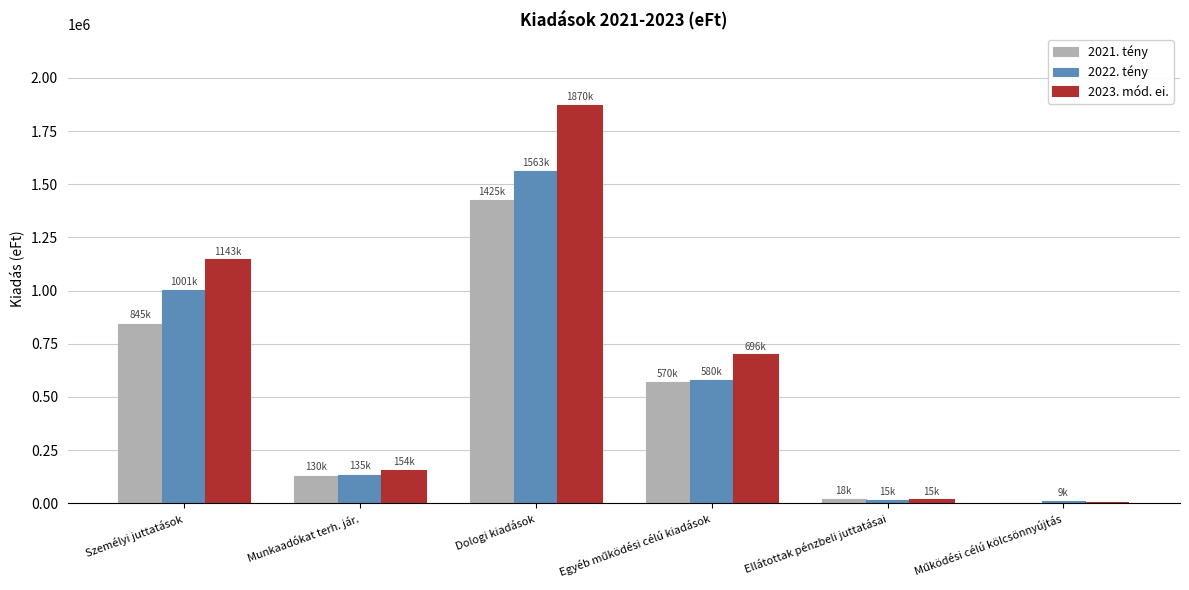

Is the value of 2021. tény at Munkaadókat terh. jár. greater than the value of 2023. mód. ei. at Személyi juttatások?

No